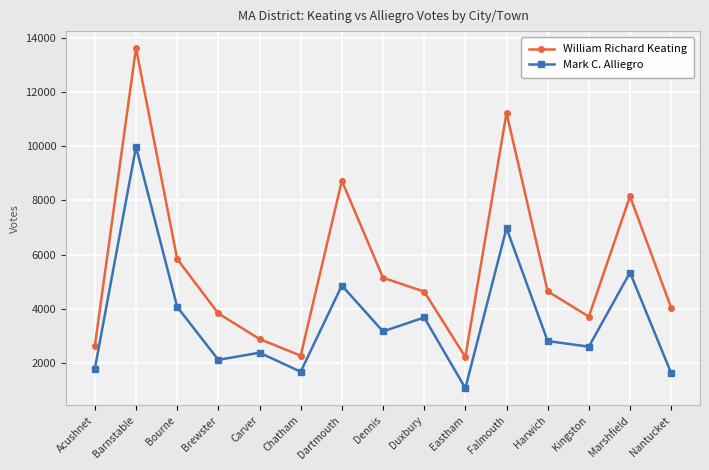

At Dennis, list the series in order from smallest to largest.

Mark C. Alliegro, William Richard Keating